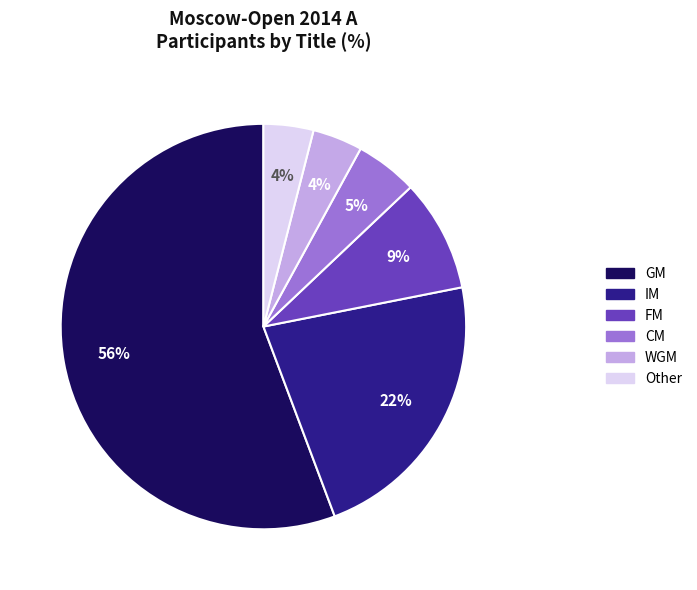

True or false: GM accounts for 68% of the total.

False